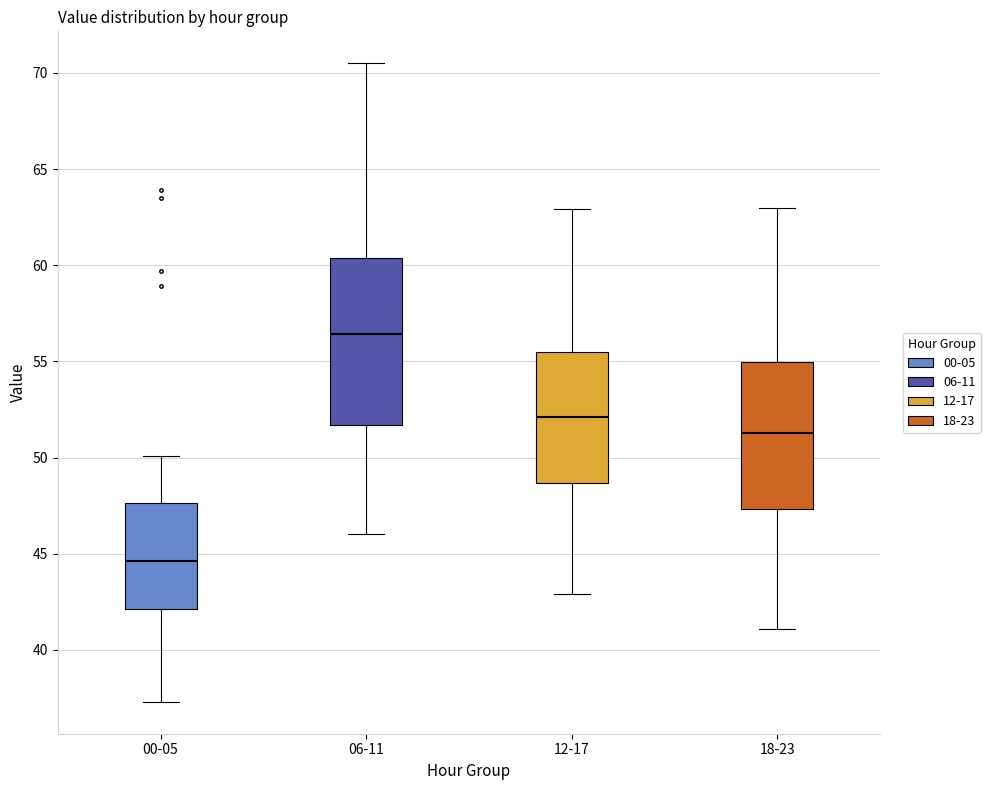

Where is the lower edge of the box for 12-17 on the y-axis? The values are not printed on the chart, so give them approximately, as read against the axis.

48.5